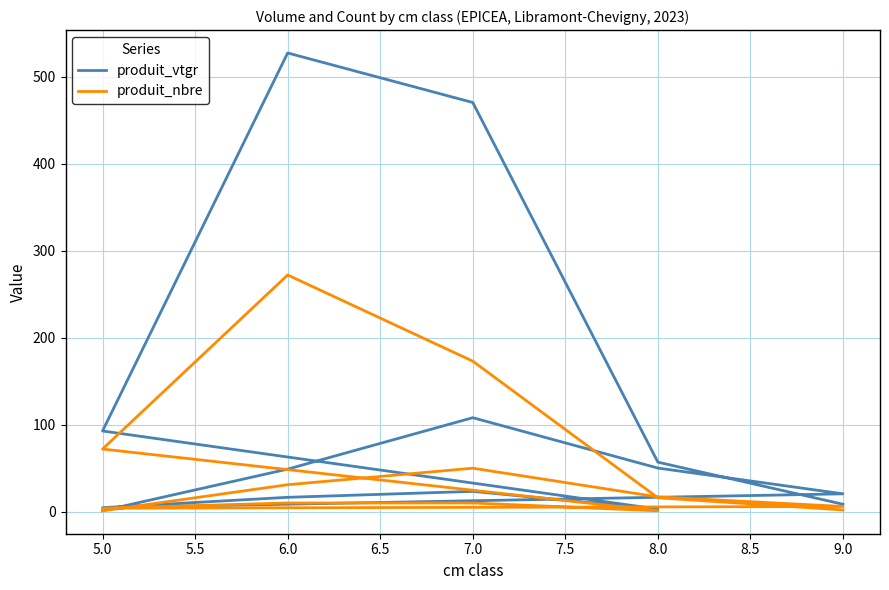

True or false: produit_vtgr and produit_nbre intersect in this chart.

False